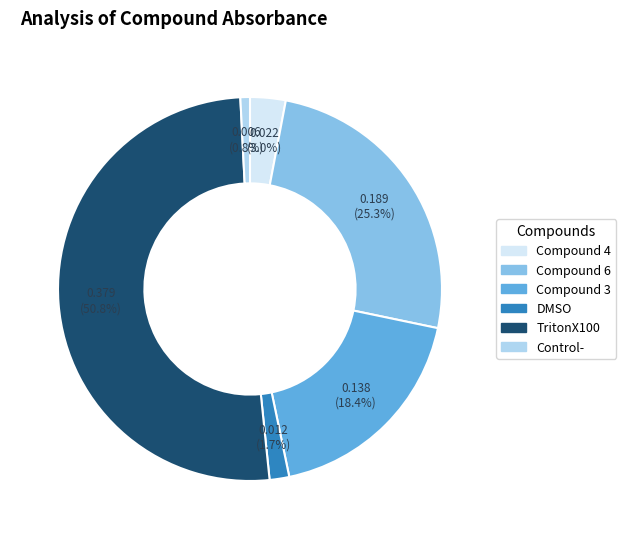

Which slice is the largest?

TritonX100